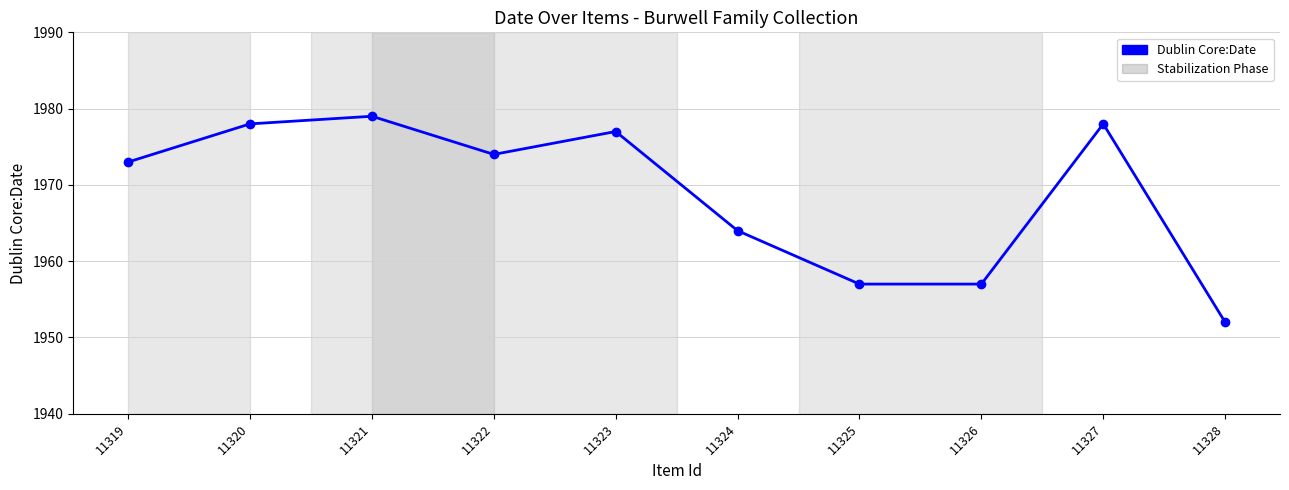

What is the minimum value shown in the chart?

1952